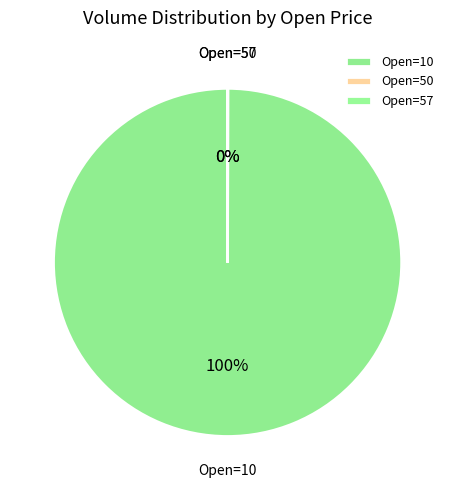

Is it true that Open=10 is 87% of the pie?

False